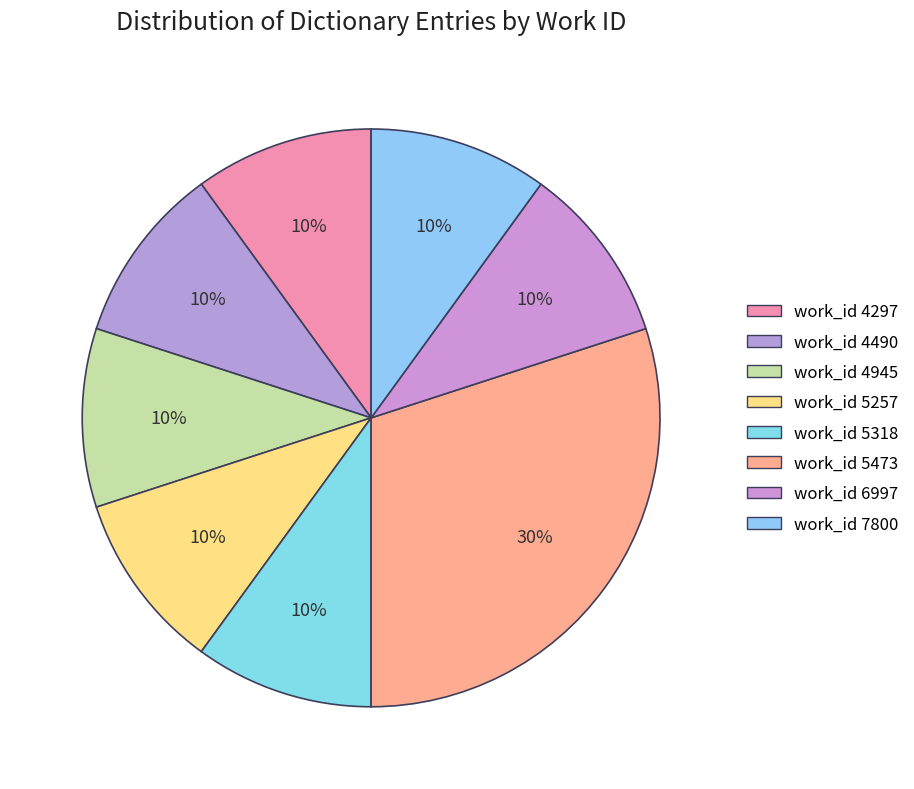

How many slices are in this pie chart?

8